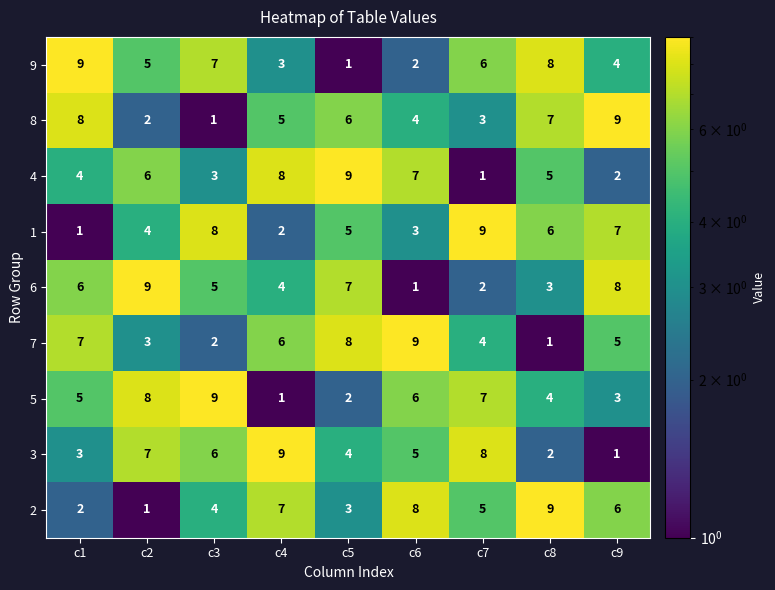

What is the spread (max minus min) of values at c1?

8